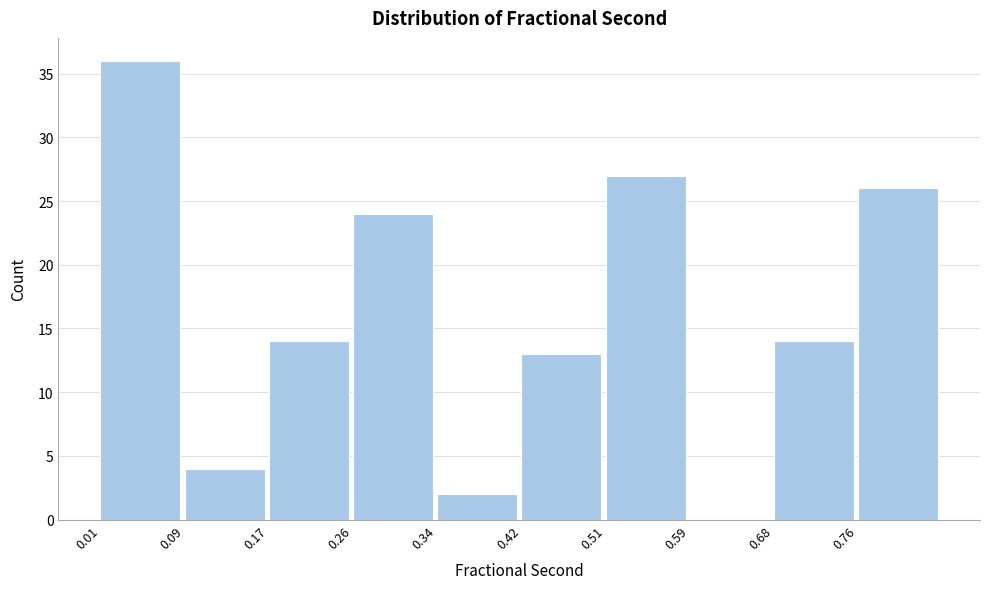

Which range on the x-axis has the tallest bar?

0.01 to 0.09